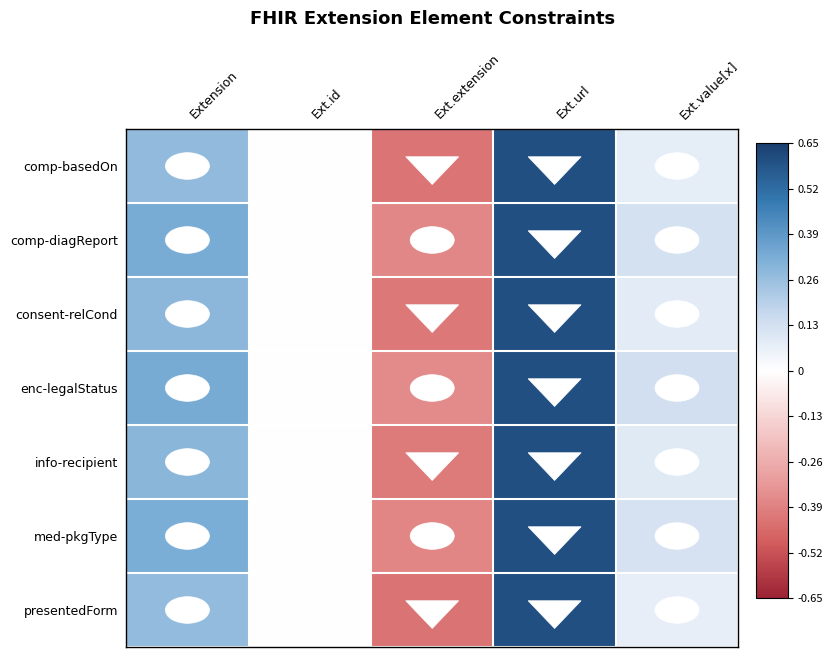

At which category is the sum across all series the highest?

Ext.url